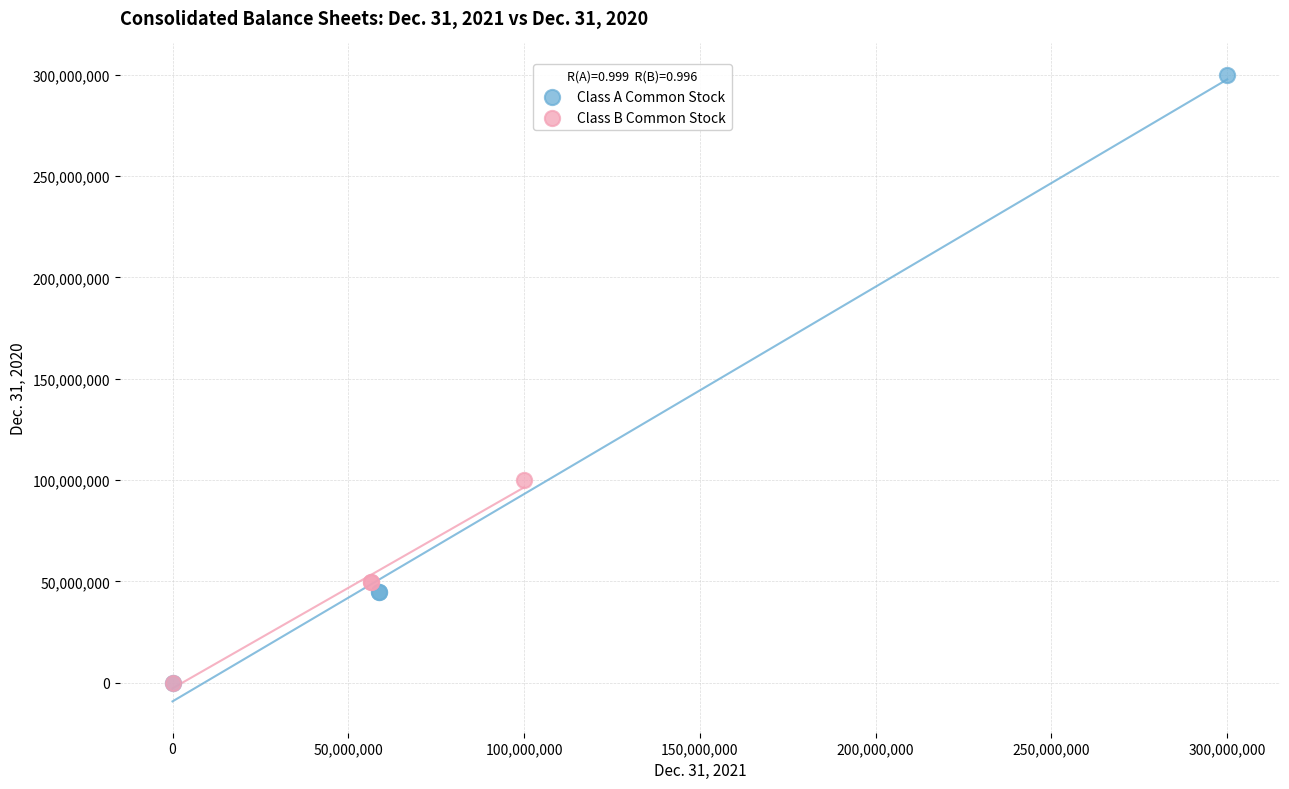

Which series contains the highest Y value?

Class A Common Stock